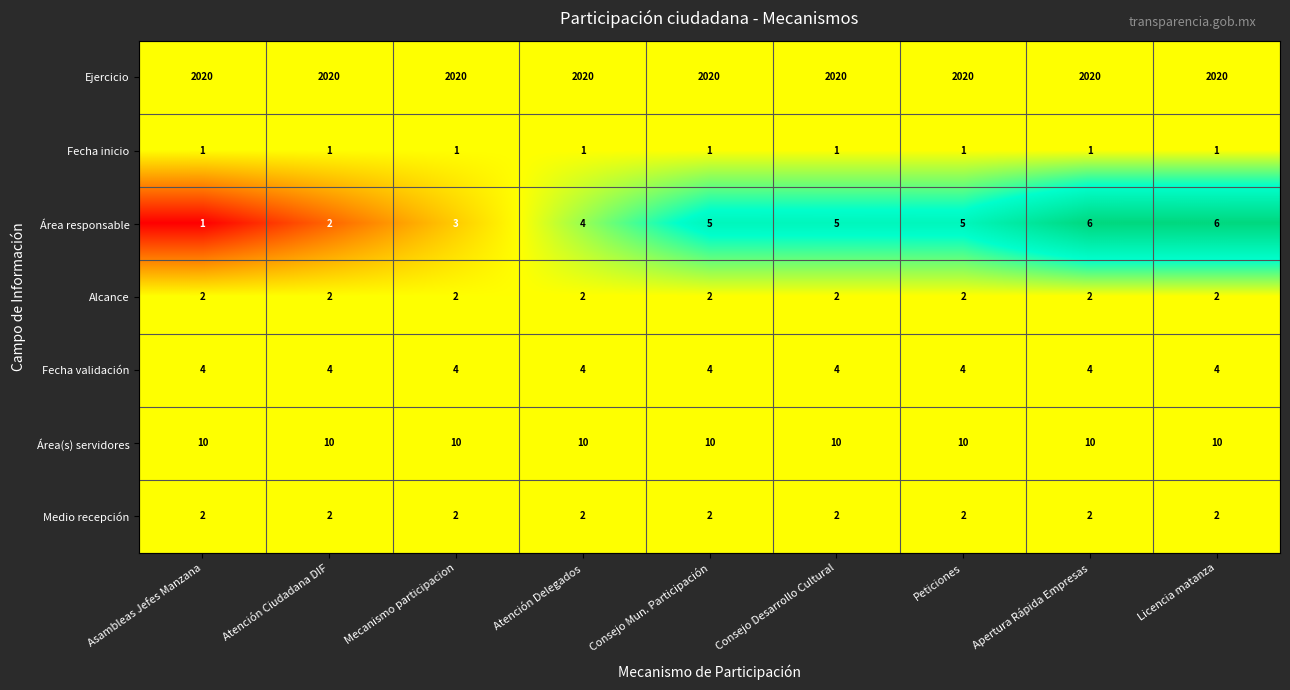

What is the total value across all series at Licencia matanza?

2045